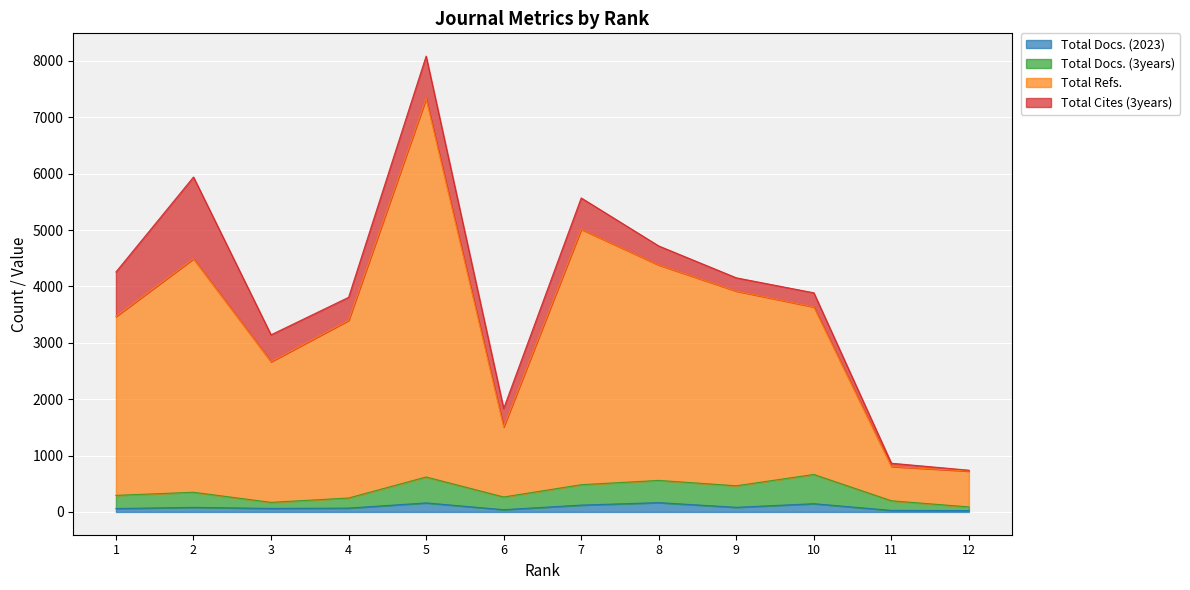

What are all the series names shown in the legend?

Total Docs. (2023), Total Docs. (3years), Total Refs., Total Cites (3years)